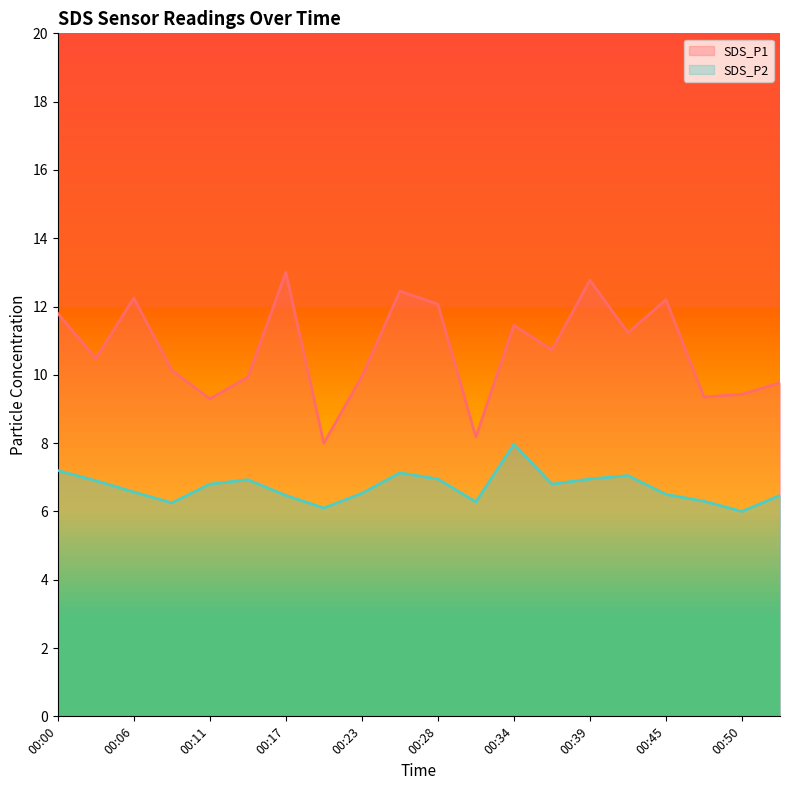

What is the difference between the highest and lowest values at 00:06?

5.7